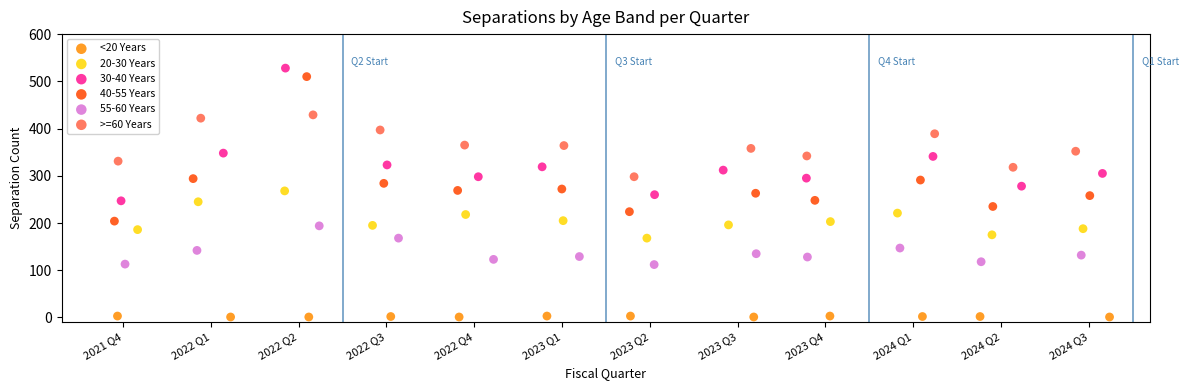

Which series contains the highest Y value?

30-40 Years